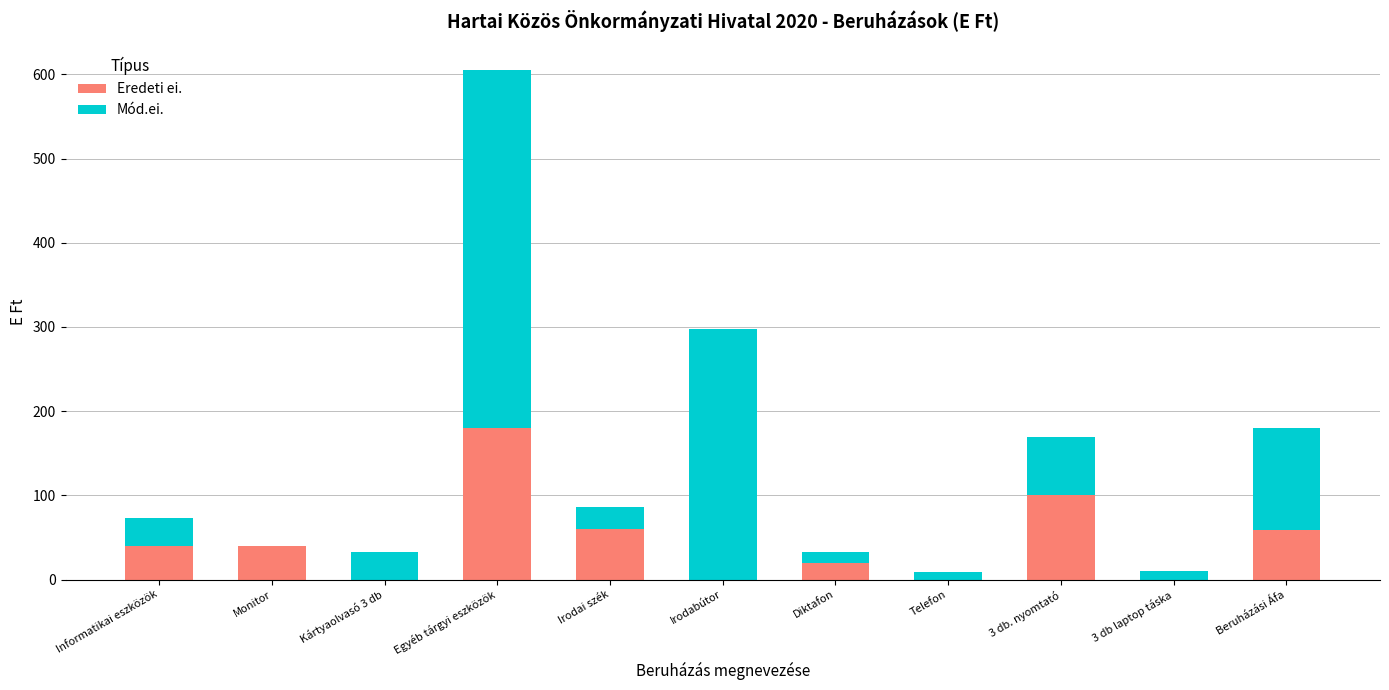

At which category is the sum across all series the highest?

Egyéb tárgyi eszközök